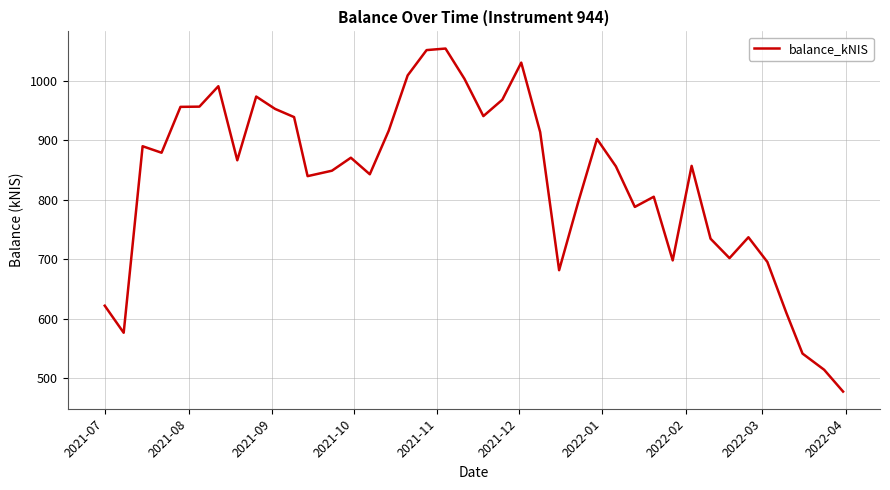

What is the average value?

832.1